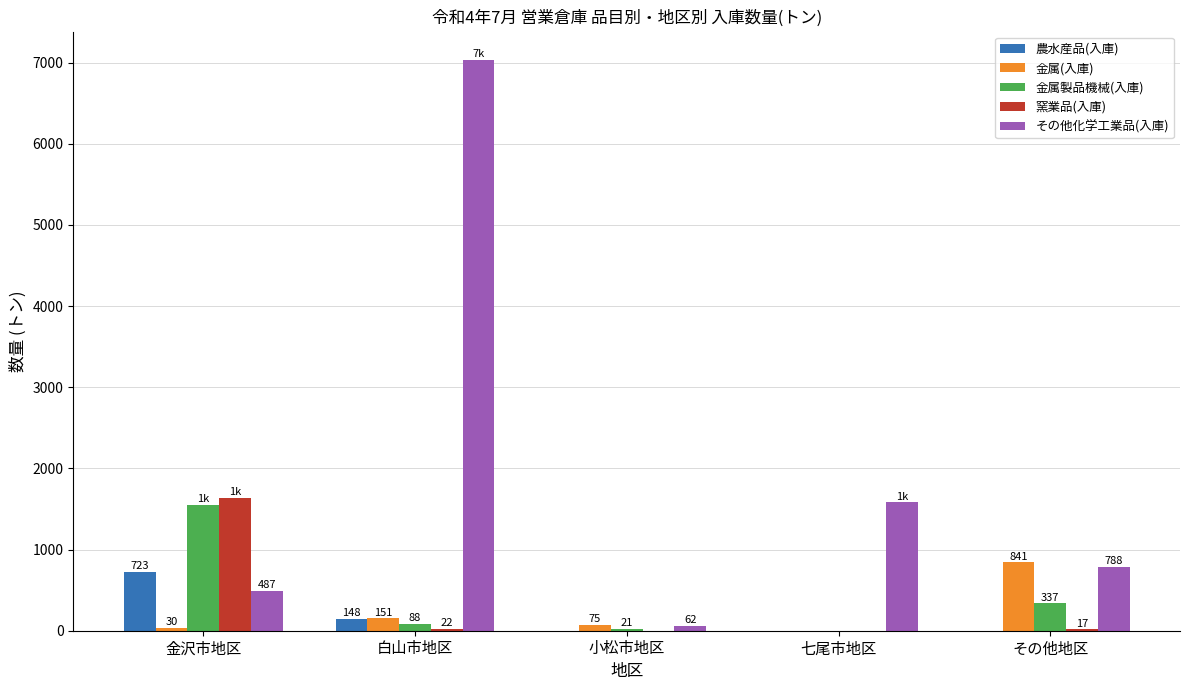

Which series has the widest spread of values?

その他化学工業品(入庫)